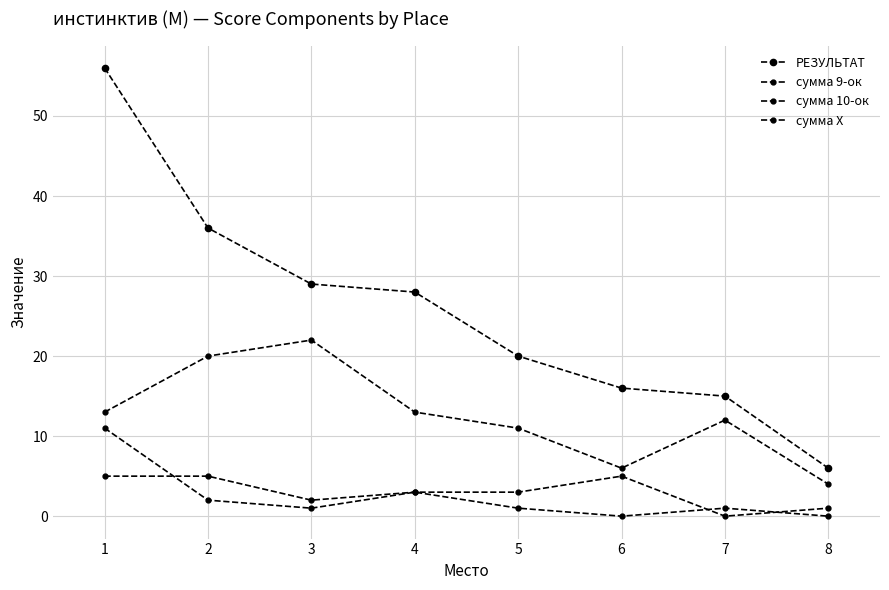

What is the sum of all сумма Х values?

19